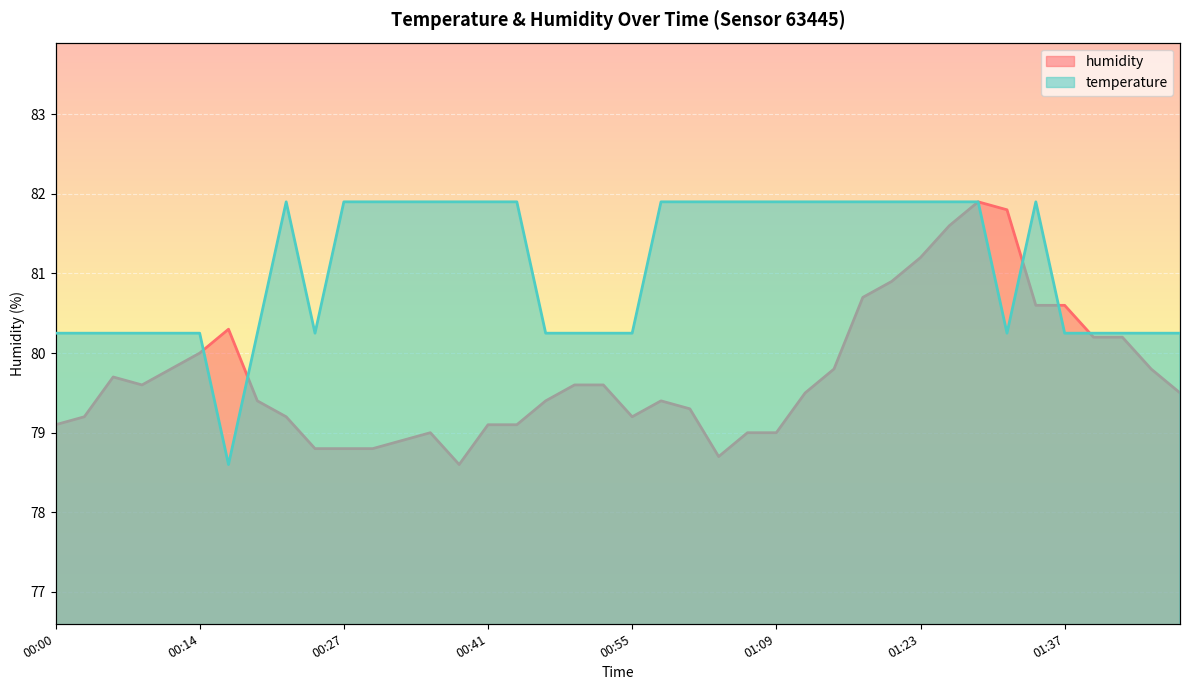

Which series ends up on top after the final intersection of temperature and humidity?

temperature